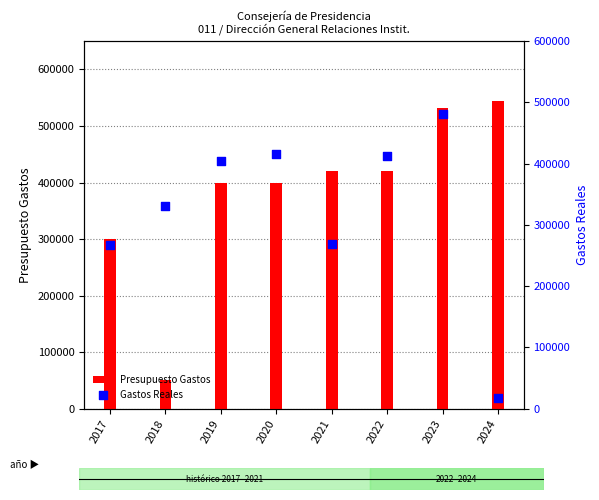

What is the total value across all series at 2024?

561886.7